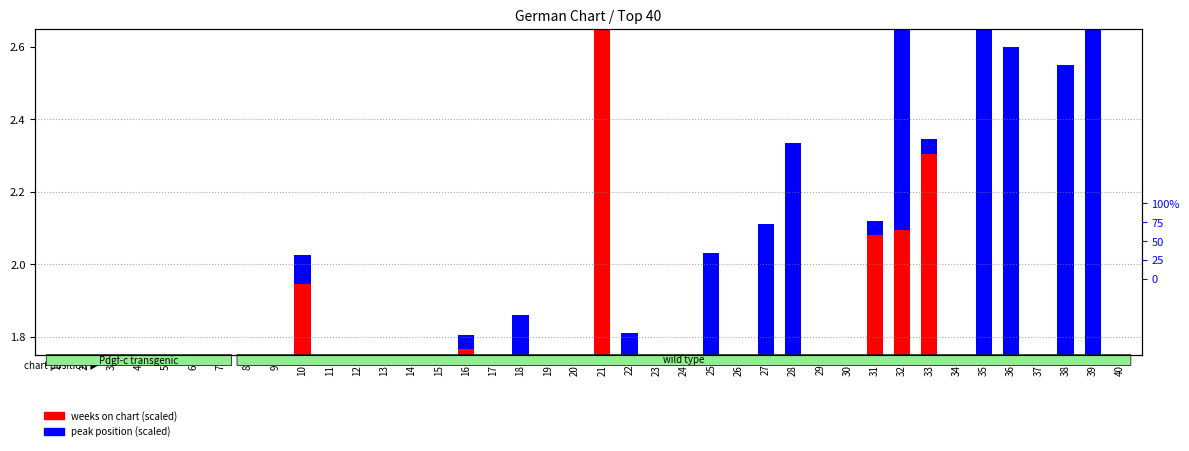

What is the value of the weeks on chart (scaled) bar at the 8th from the left?

0.3